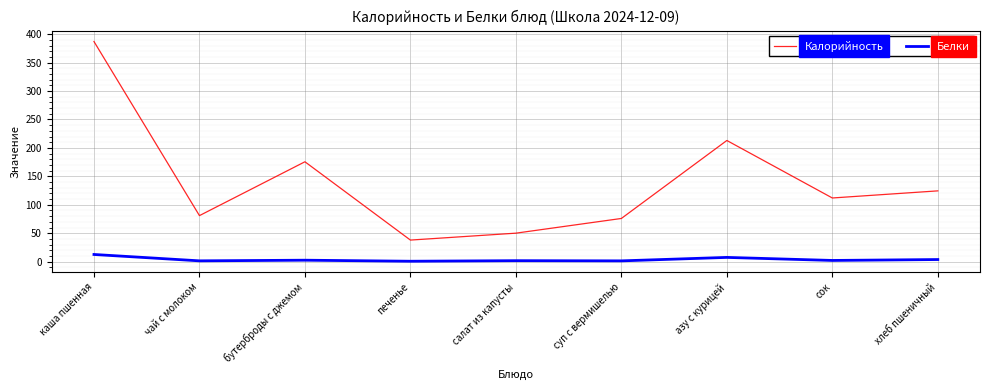

Where does the Белки series first go above 2?

каша пшенная